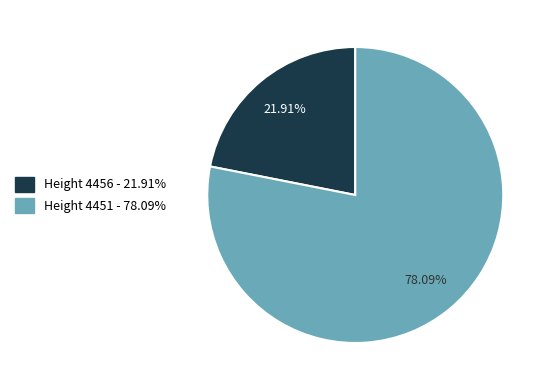

To the nearest percent, what is the difference between the largest and smallest slice percentages?

56%